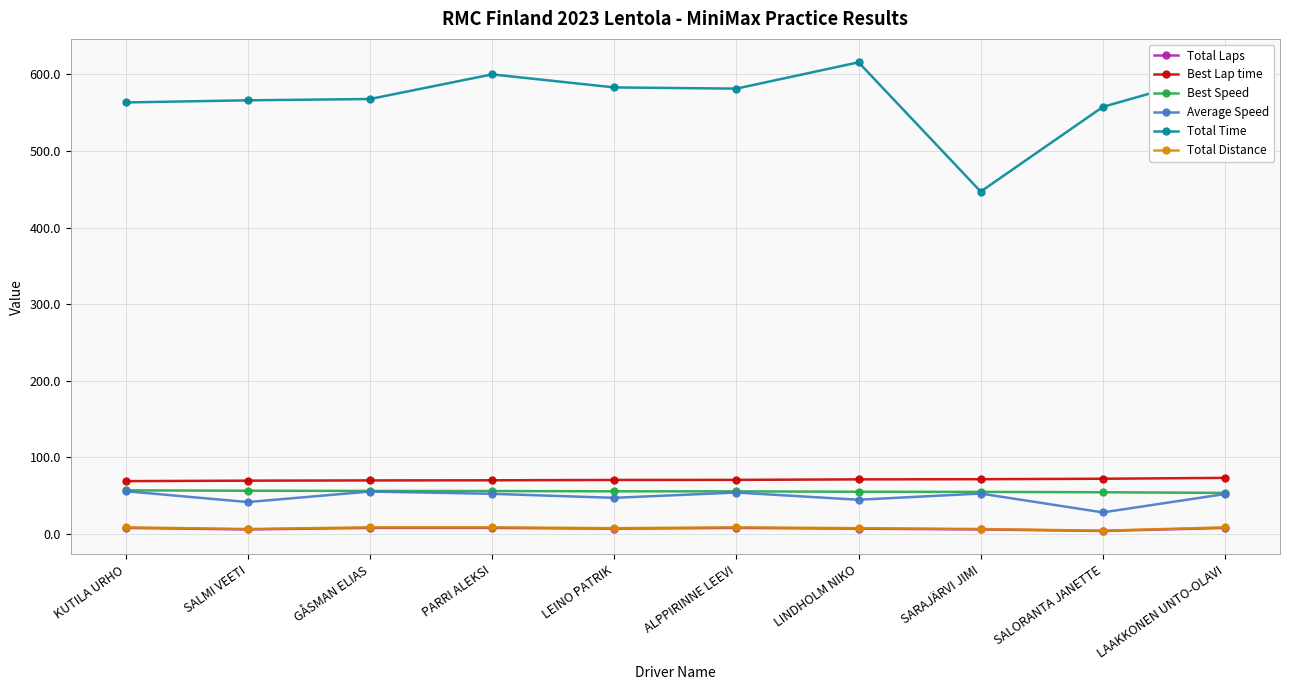

What is the label of the 8th point from the right?

GÅSMAN ELIAS